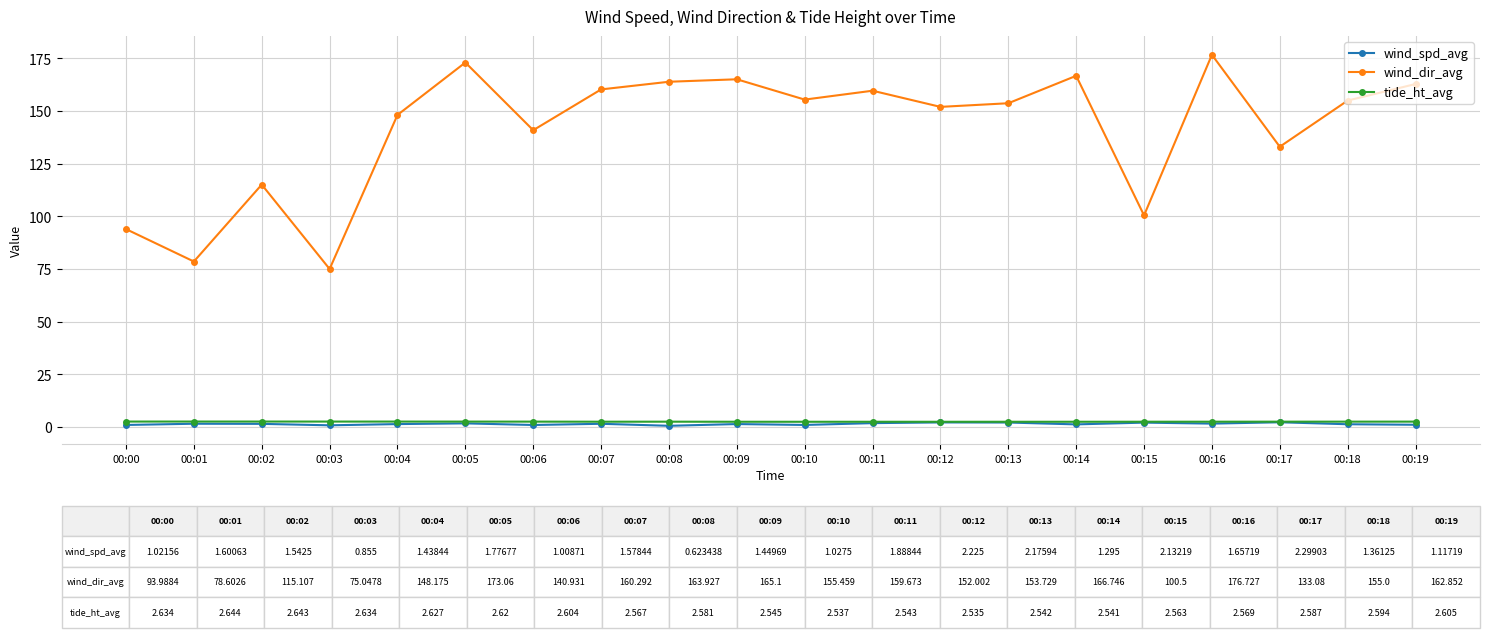

The tide_ht_avg series shows 2.6 at 00:00. True or false?

True